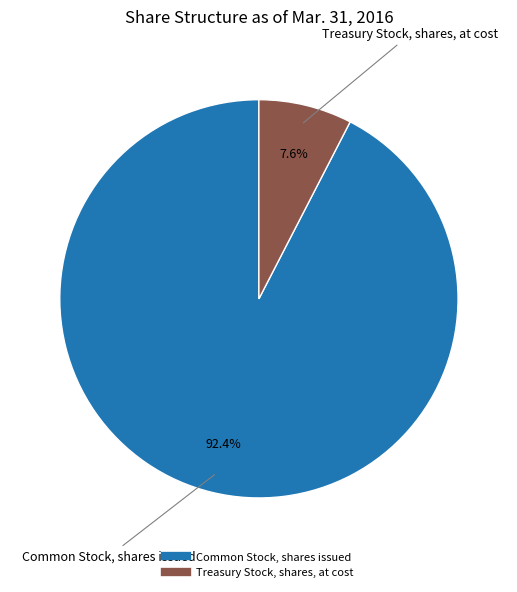

Which category has the biggest portion of the pie?

Common Stock, shares issued